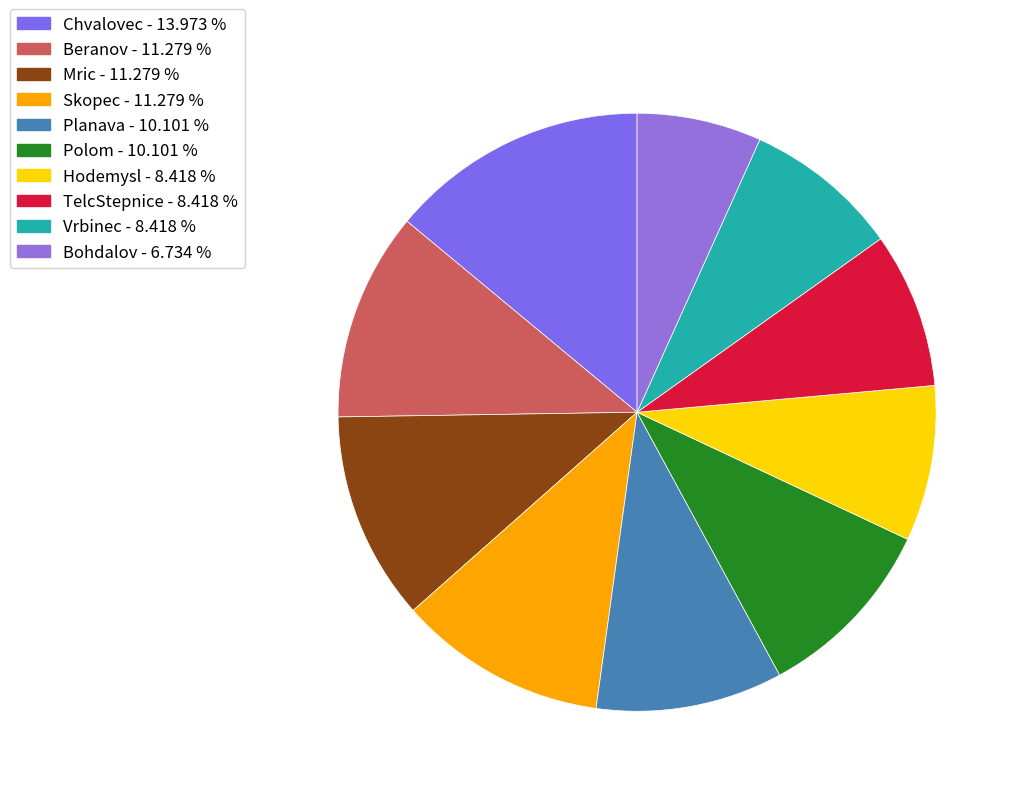

Which has a higher value, Chvalovec or Skopec?

Chvalovec